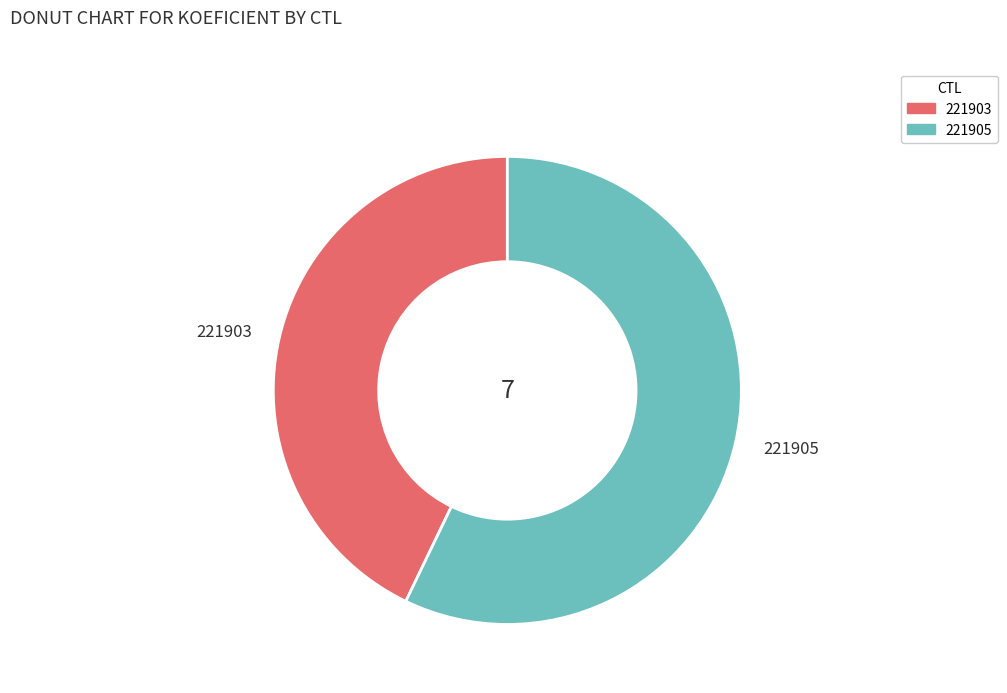

How many slices are in this pie chart?

2